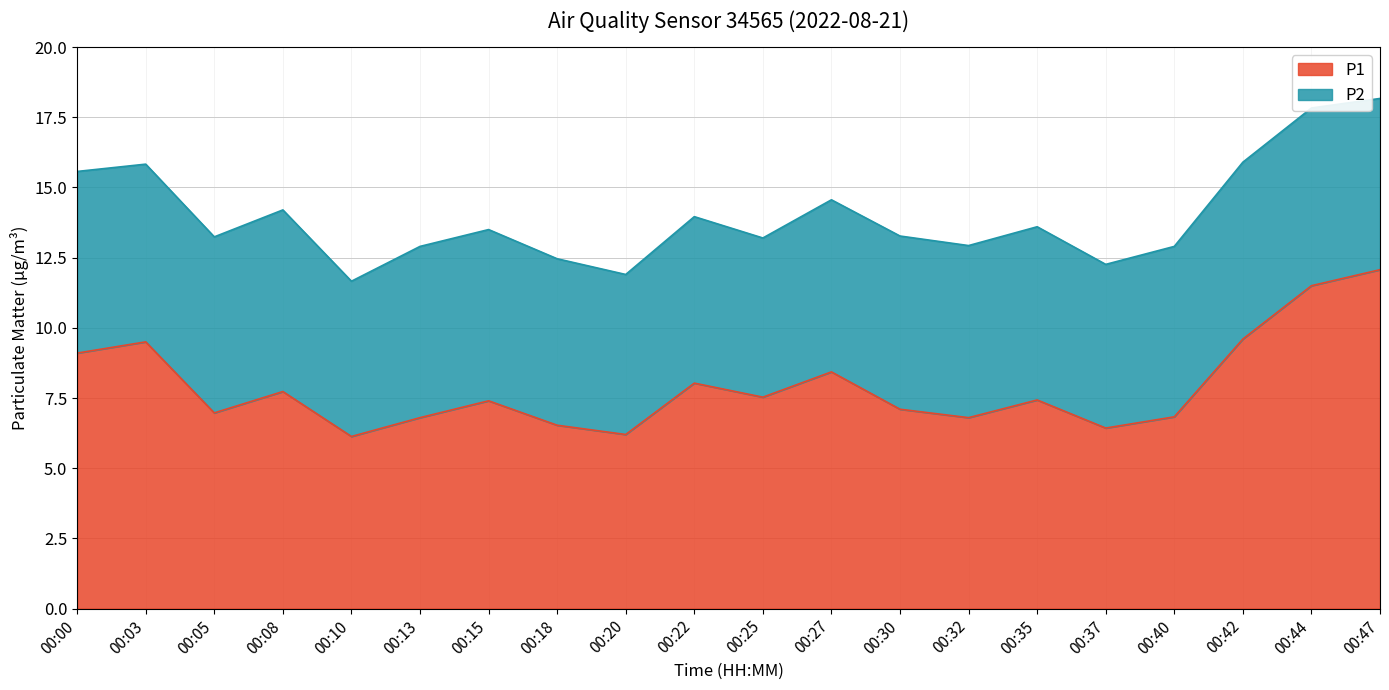

Which label corresponds to the largest value in the chart?

00:47